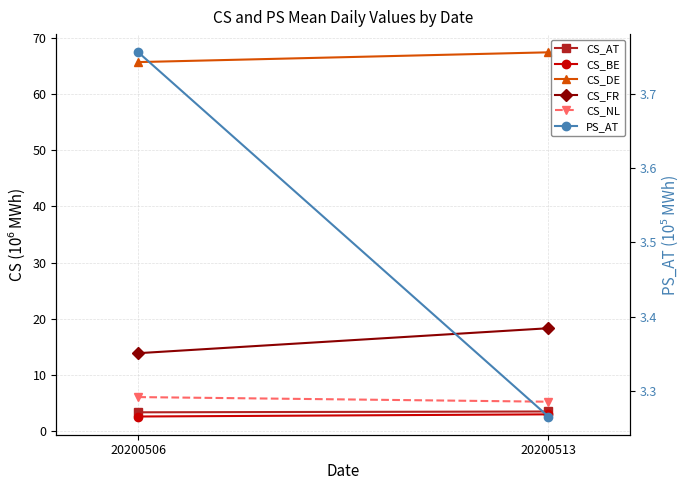

Reading left to right, what are all the values shown in this chart?

CS_AT: 20200506=3.4	20200513=3.5
CS_BE: 20200506=2.6	20200513=3.0
CS_DE: 20200506=65.7	20200513=67.4
CS_FR: 20200506=13.9	20200513=18.3
CS_NL: 20200506=6.1	20200513=5.3
PS_AT: 20200506=3.8	20200513=3.3